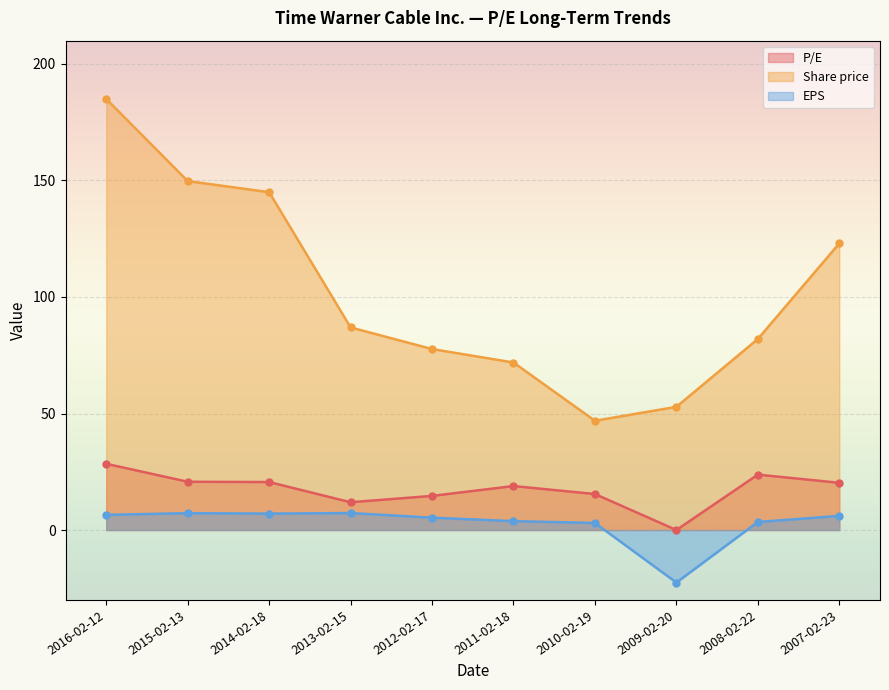

What is the value of the Share price point at the 6th from the left?

71.9